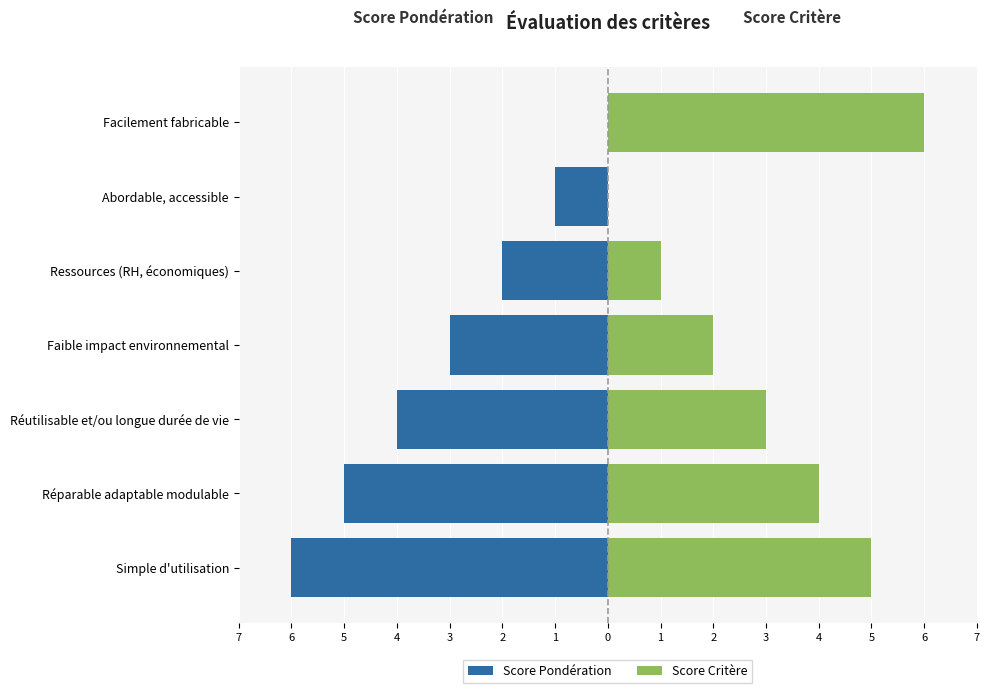

The value of Score Pondération at Réparable adaptable modulable is -5. True or false?

True